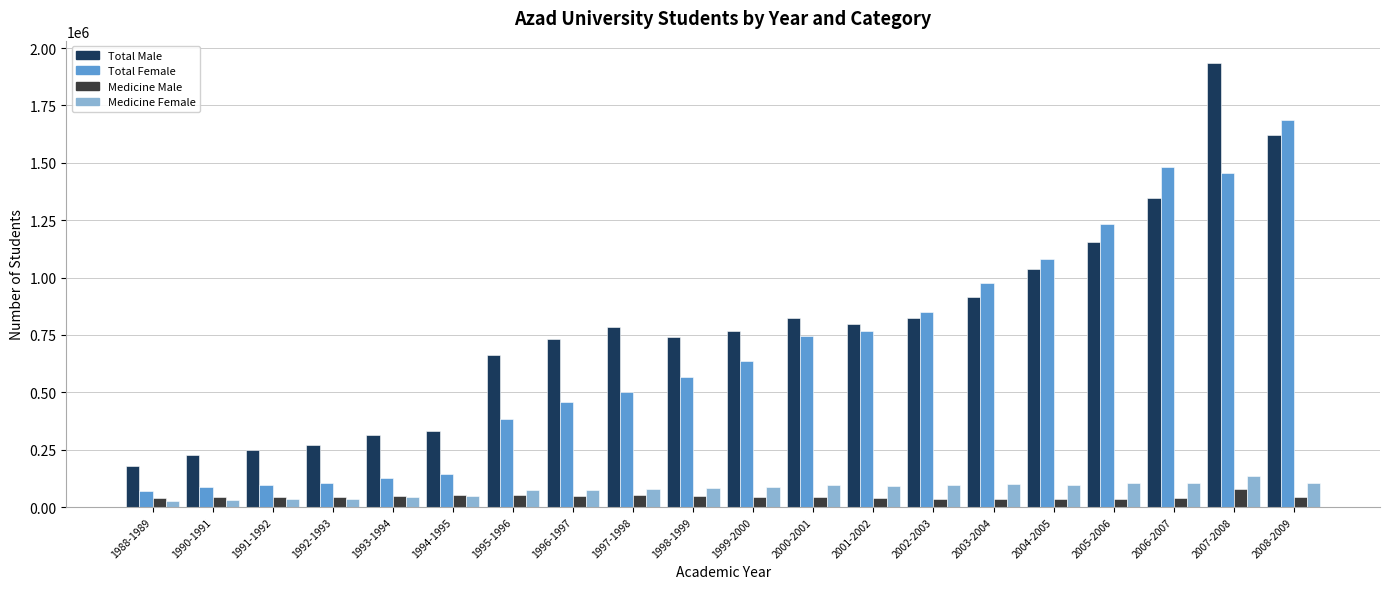

How many groups of bars are there?

20